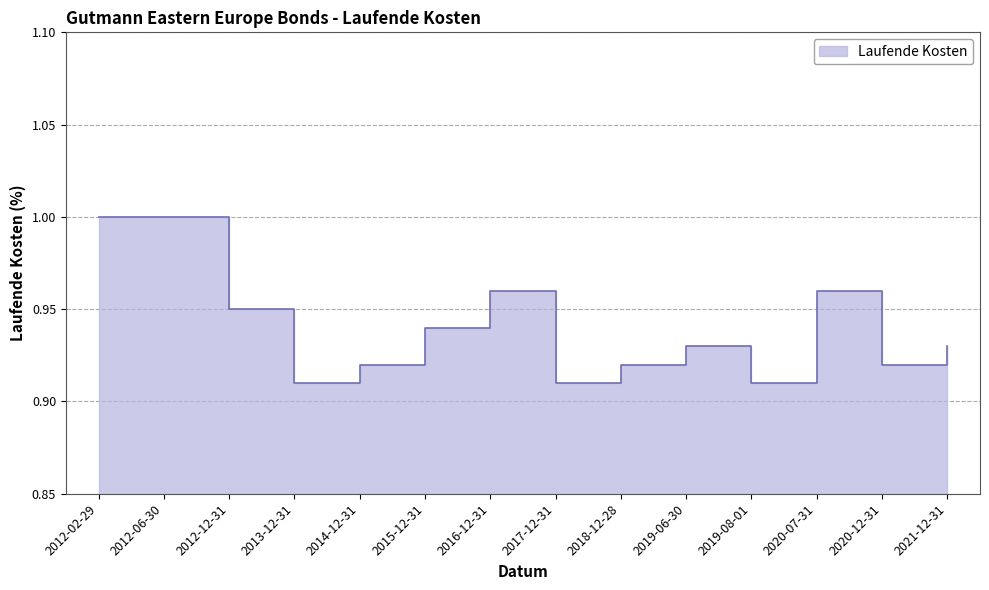

What is the label of the 9th point from the left?

2018-12-28